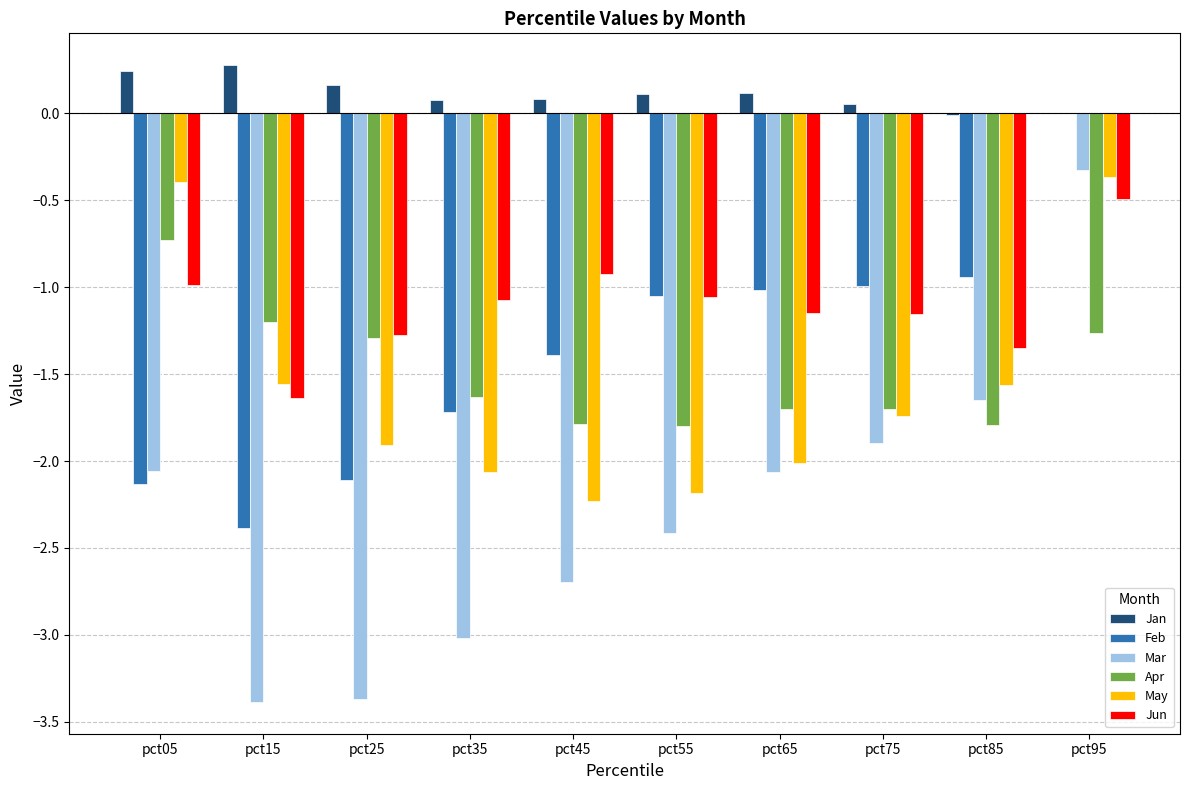

What are all the series names shown in the legend?

Jan, Feb, Mar, Apr, May, Jun